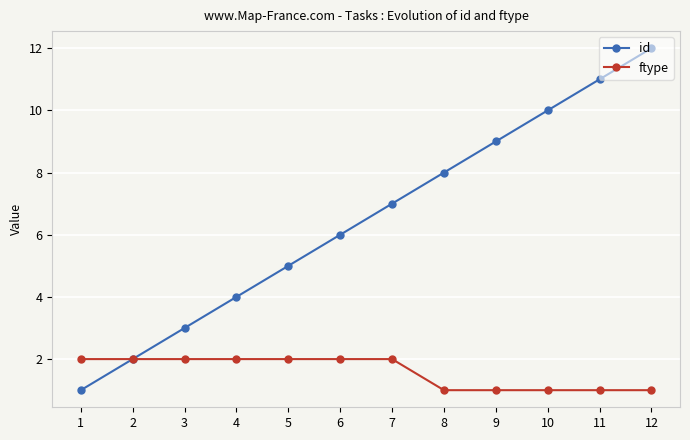

What is the spread (max minus min) of values at 5?

3